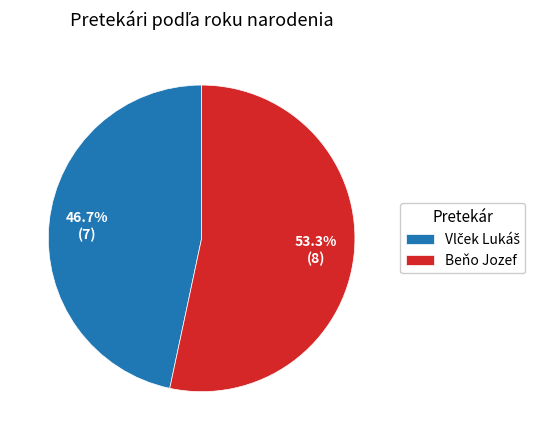

What is the largest slice in the pie chart?

Beňo Jozef